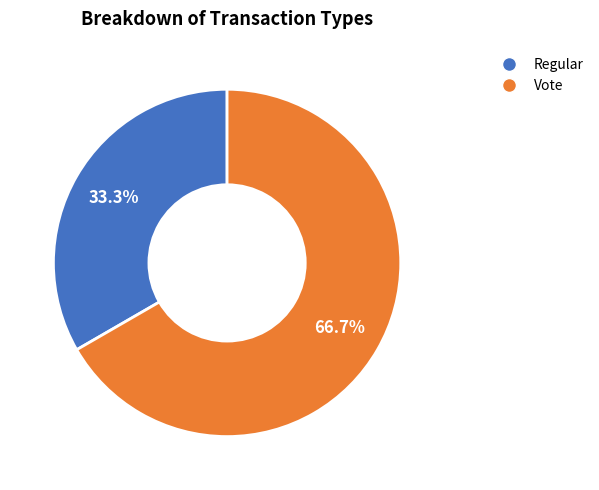

What portion of the pie excludes Regular?

66.7%